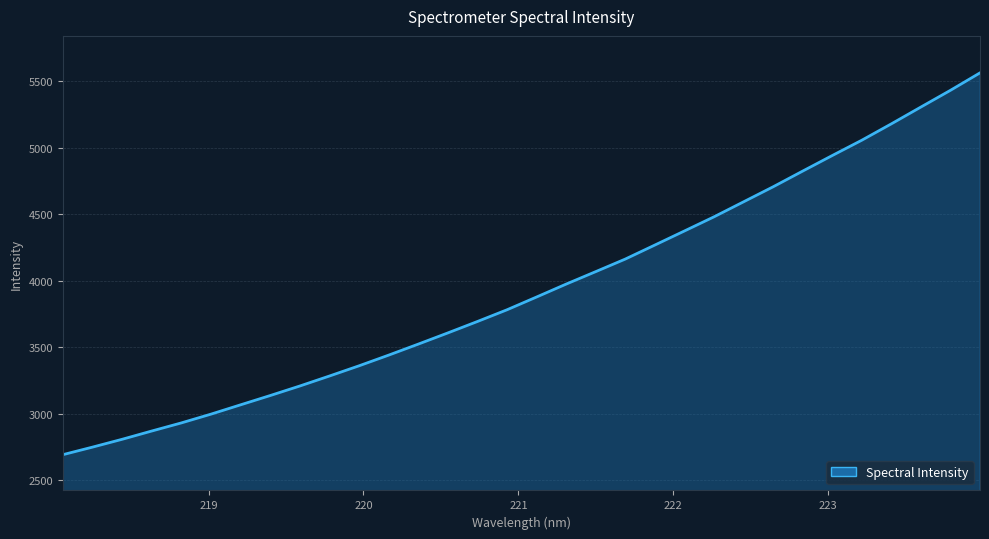

What is the smallest value displayed?

2691.5